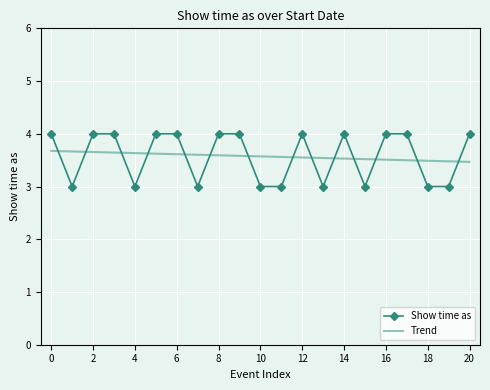

Which series has the largest range (max minus min)?

Show time as